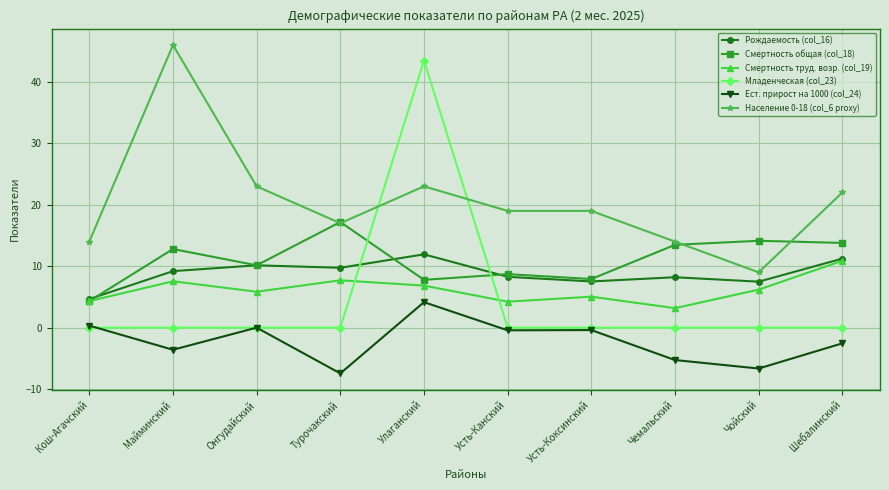

How many series are shown in this chart?

6